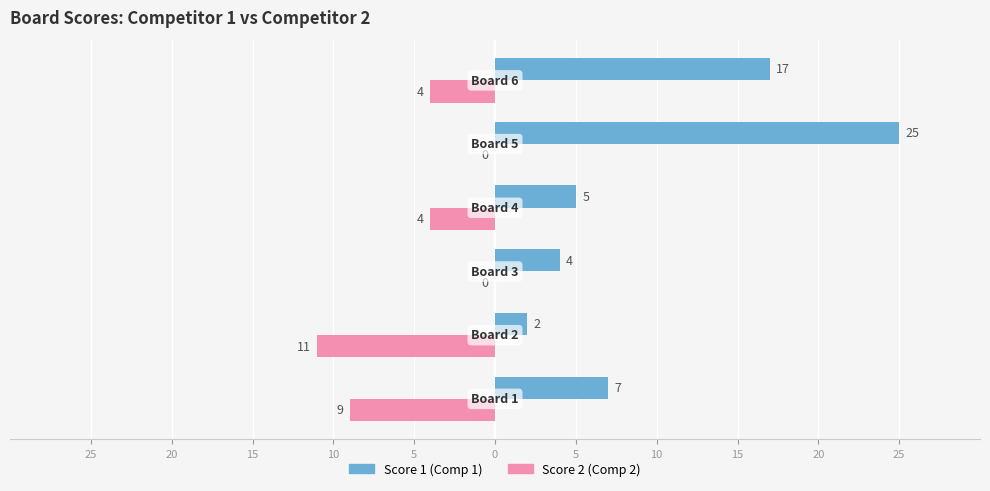

At which label does Score 1 (Comp 1) reach its peak?

5